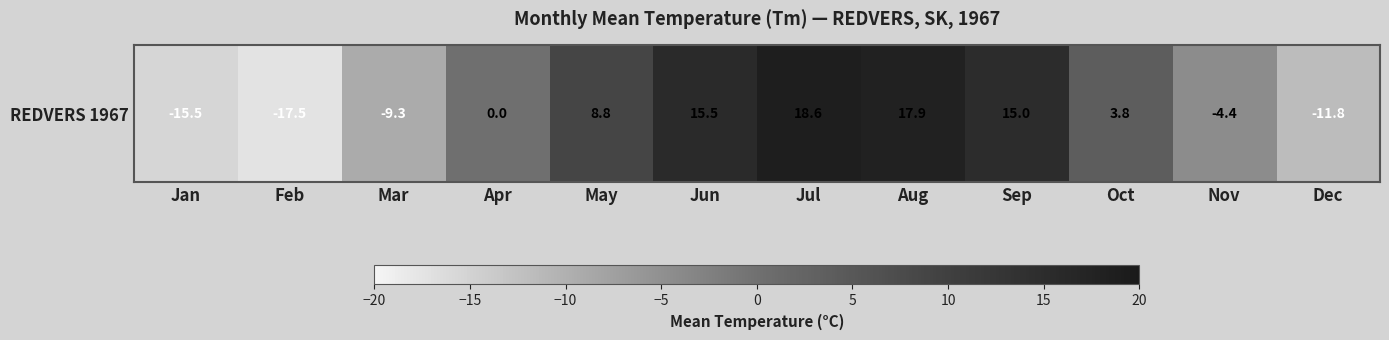

What is the sum of all values?

21.1